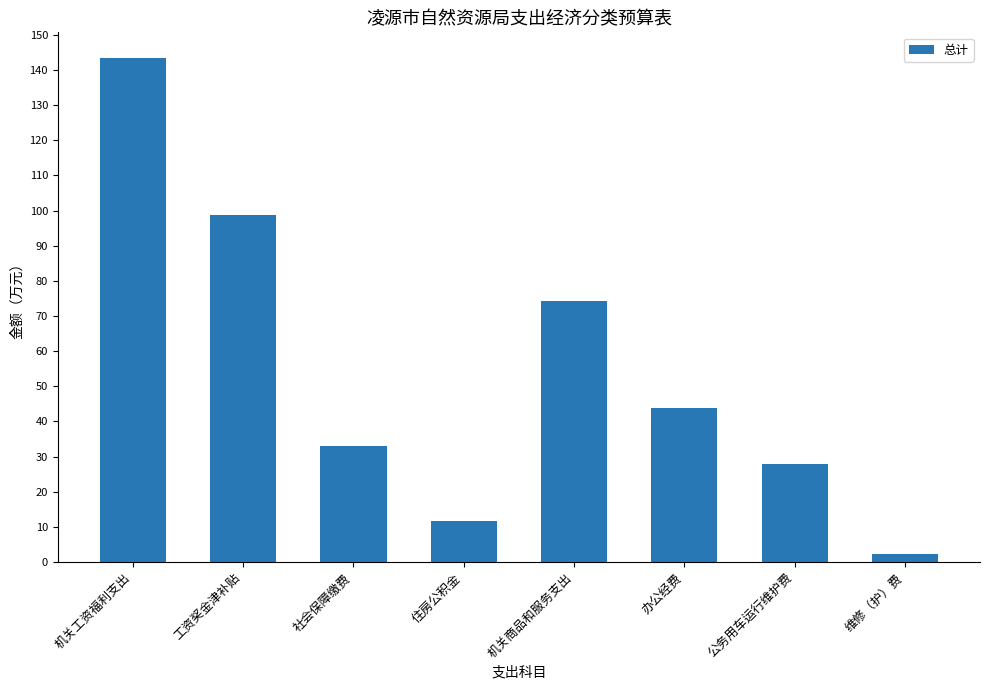

What position from the left is 社会保障缴费?

3